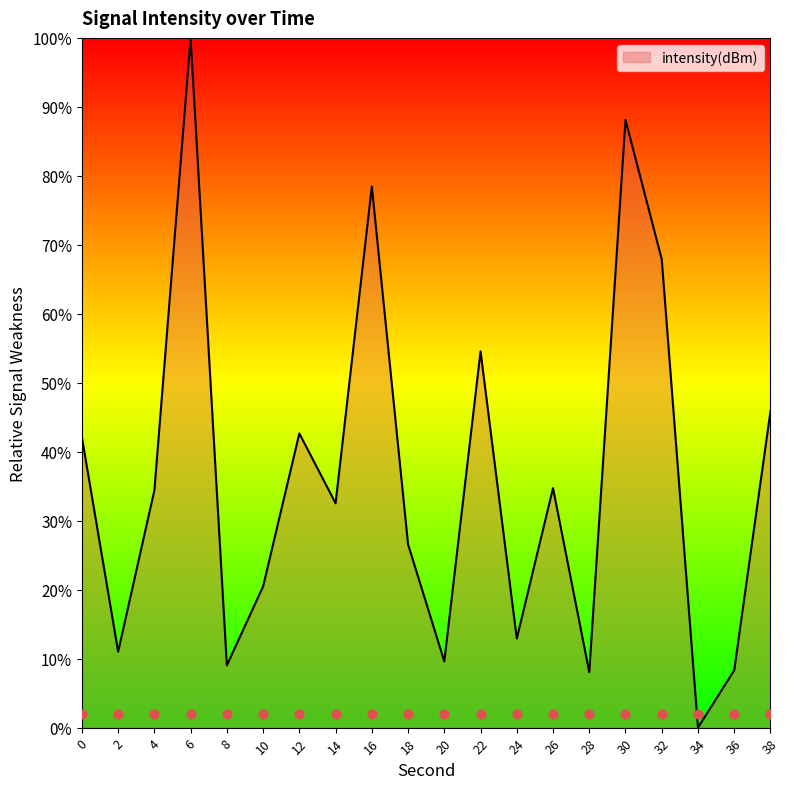

Which has a higher value, 26 or 20?

26